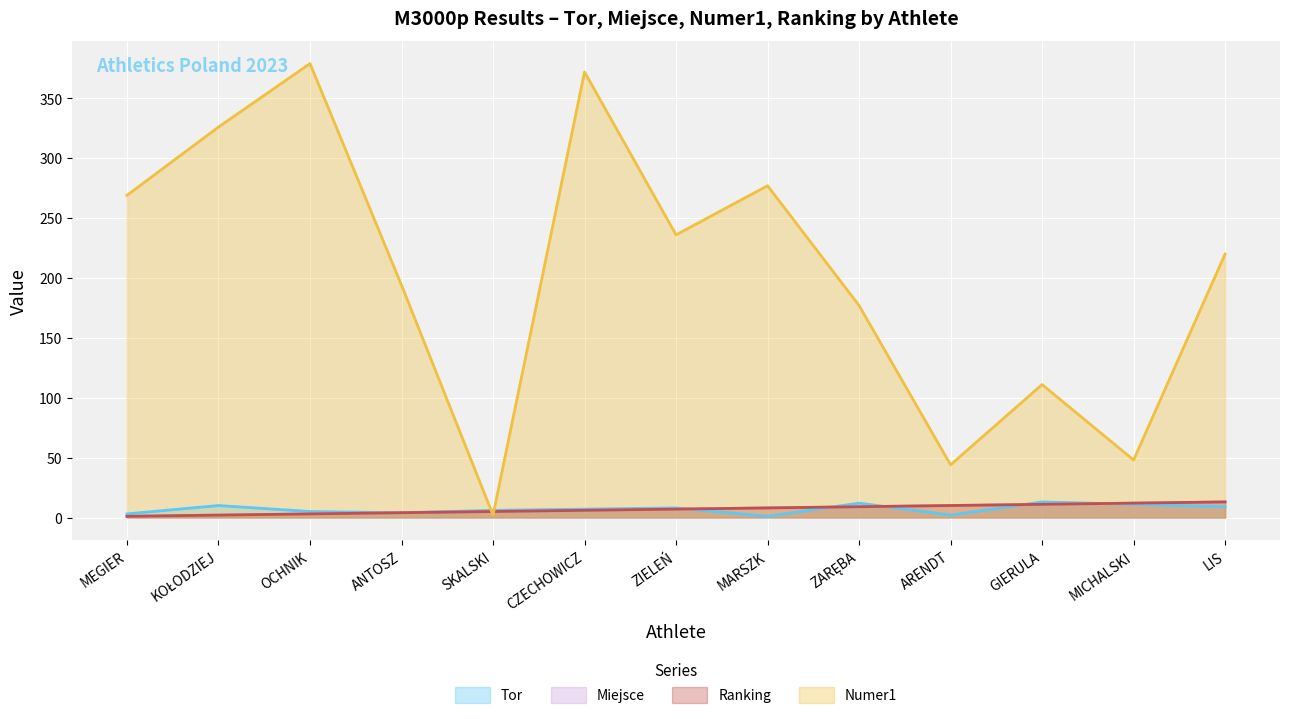

What position from the left is MICHALSKI?

12